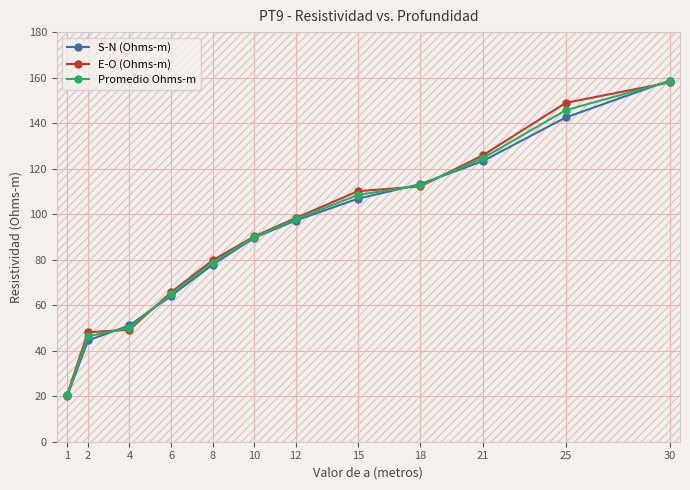

Between which two adjacent categories do S-N (Ohms-m) and E-O (Ohms-m) first intersect?

2 and 4